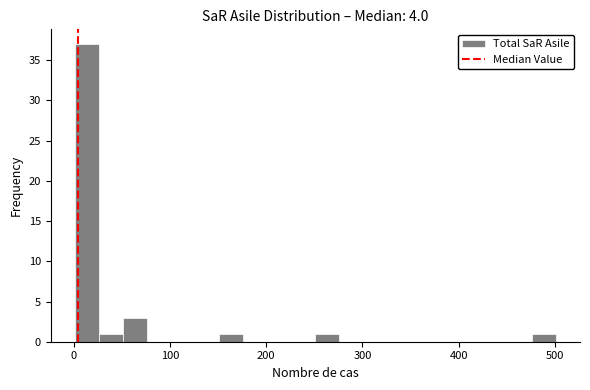

Around what value on the x-axis is the tallest bar? Give the approximate position of its centre, as read against the axis.

10